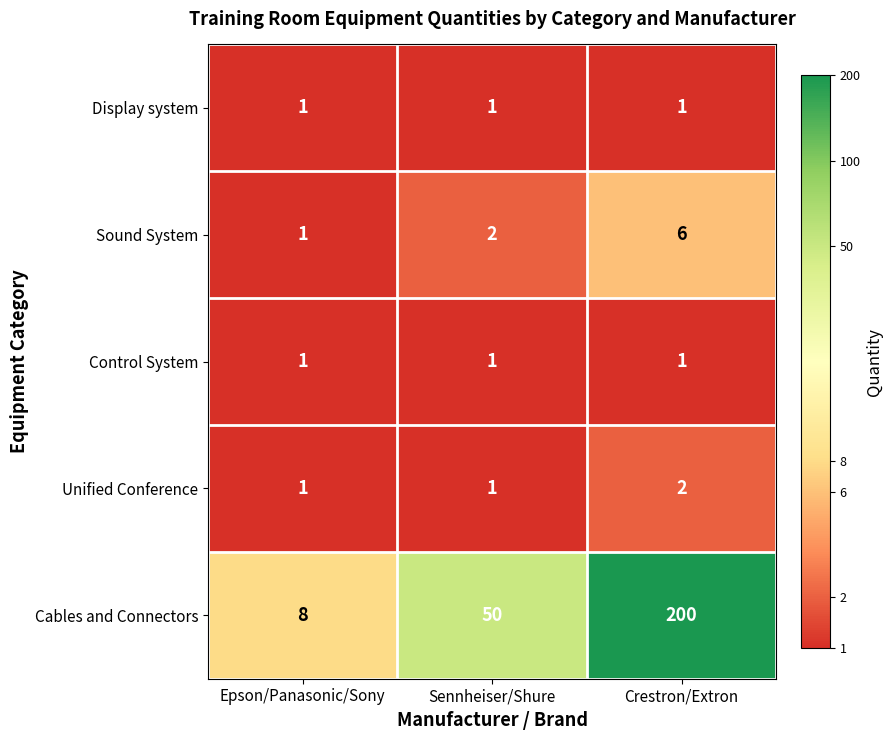

What is the average value of the Sound System series?

3